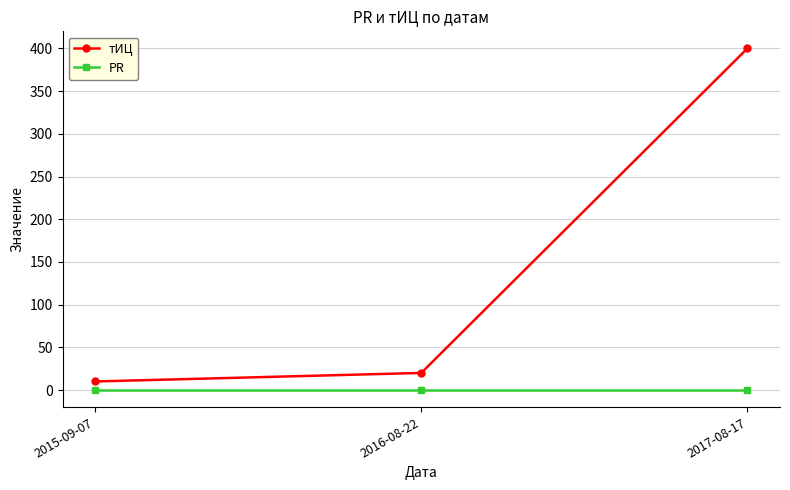

Rank the series by their average value, from lowest to highest.

PR, тИЦ